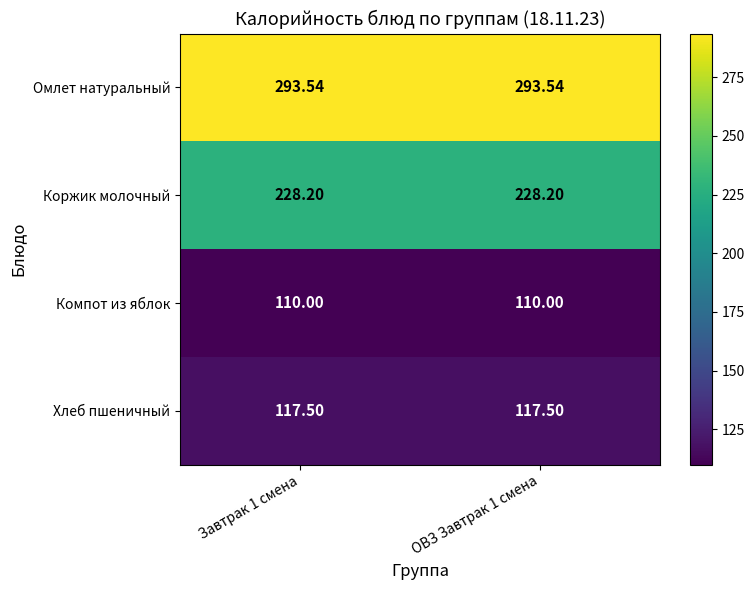

Which series has the largest total across all categories?

Омлет натуральный